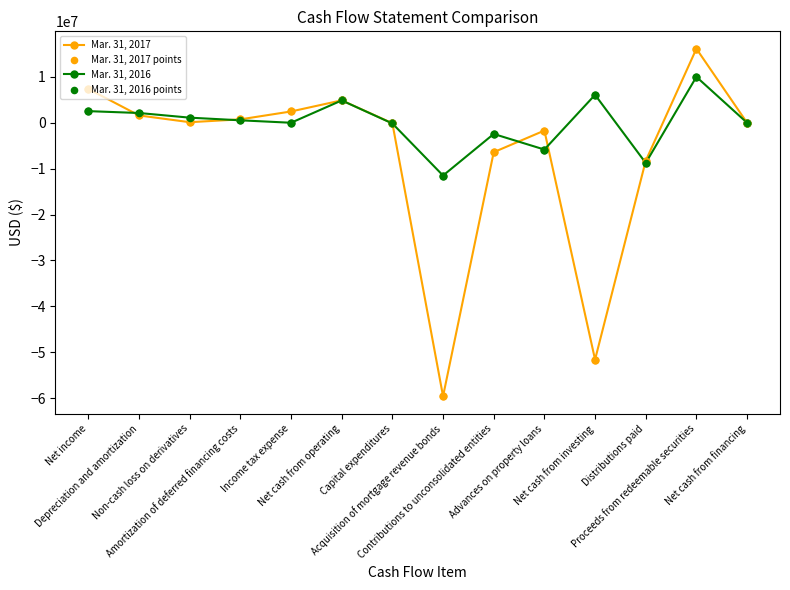

Rank the series by their maximum value, from highest to lowest.

Mar. 31, 2017, Mar. 31, 2016